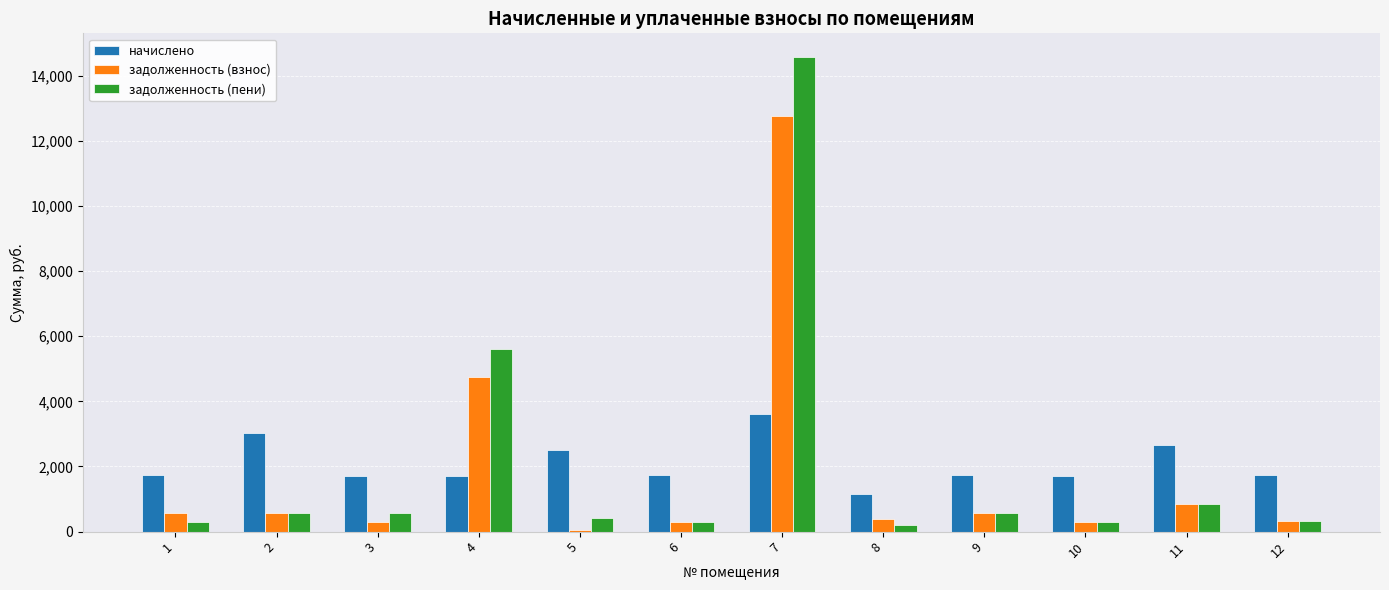

What is the minimum value for задолженность (взнос)?

53.8